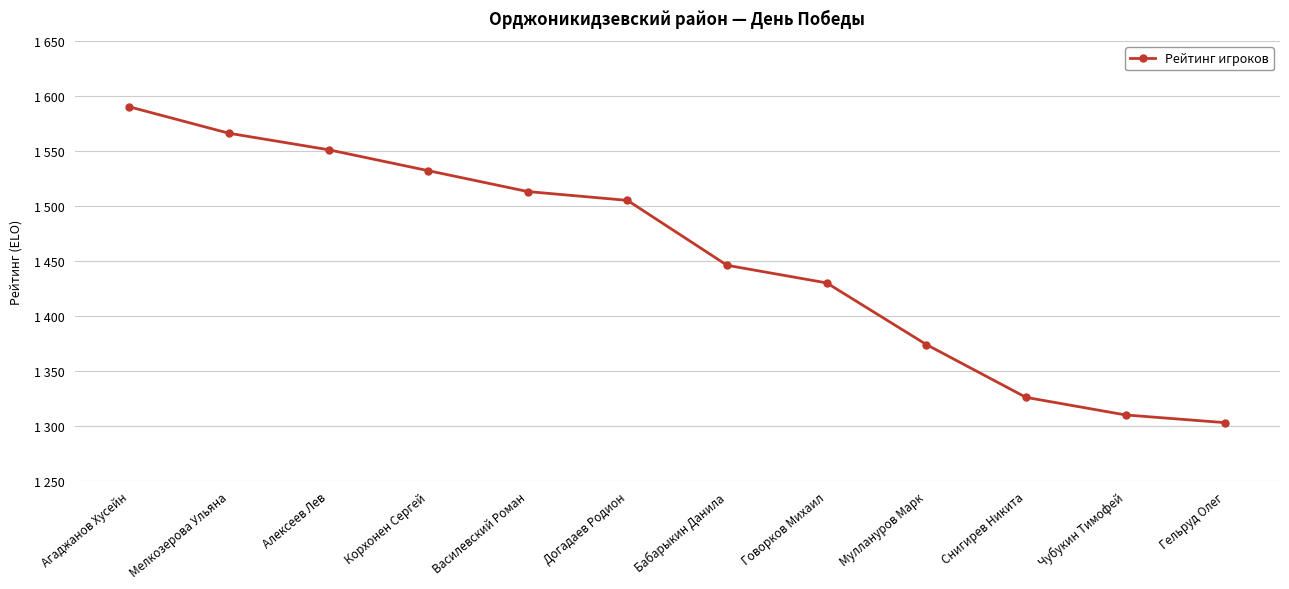

What is the minimum value shown in the chart?

1303